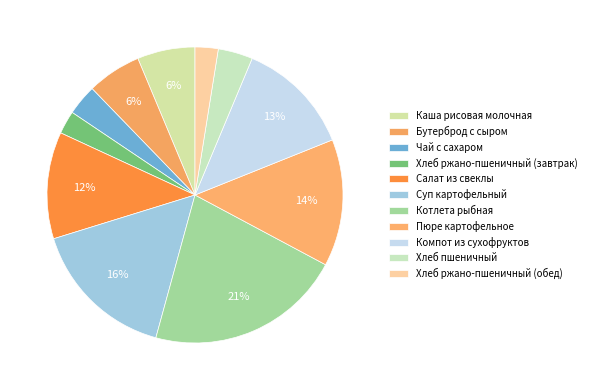

How many slices are in this pie chart?

11